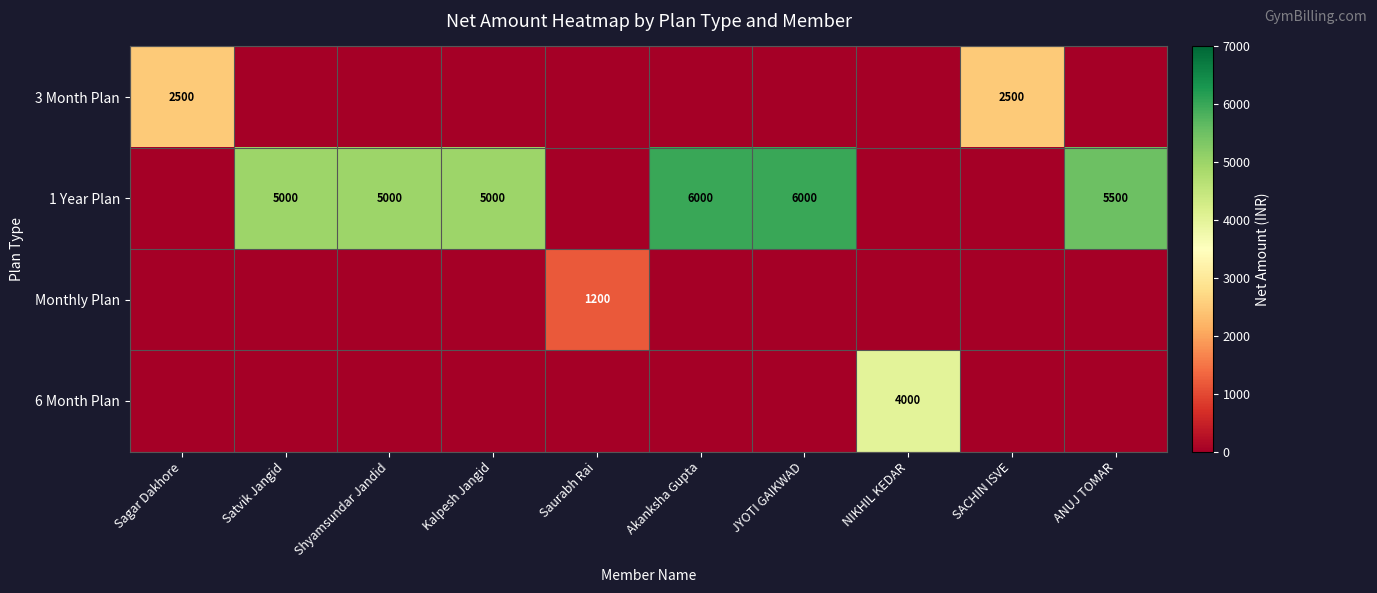

Which category has the highest value across all series?

Akanksha Gupta